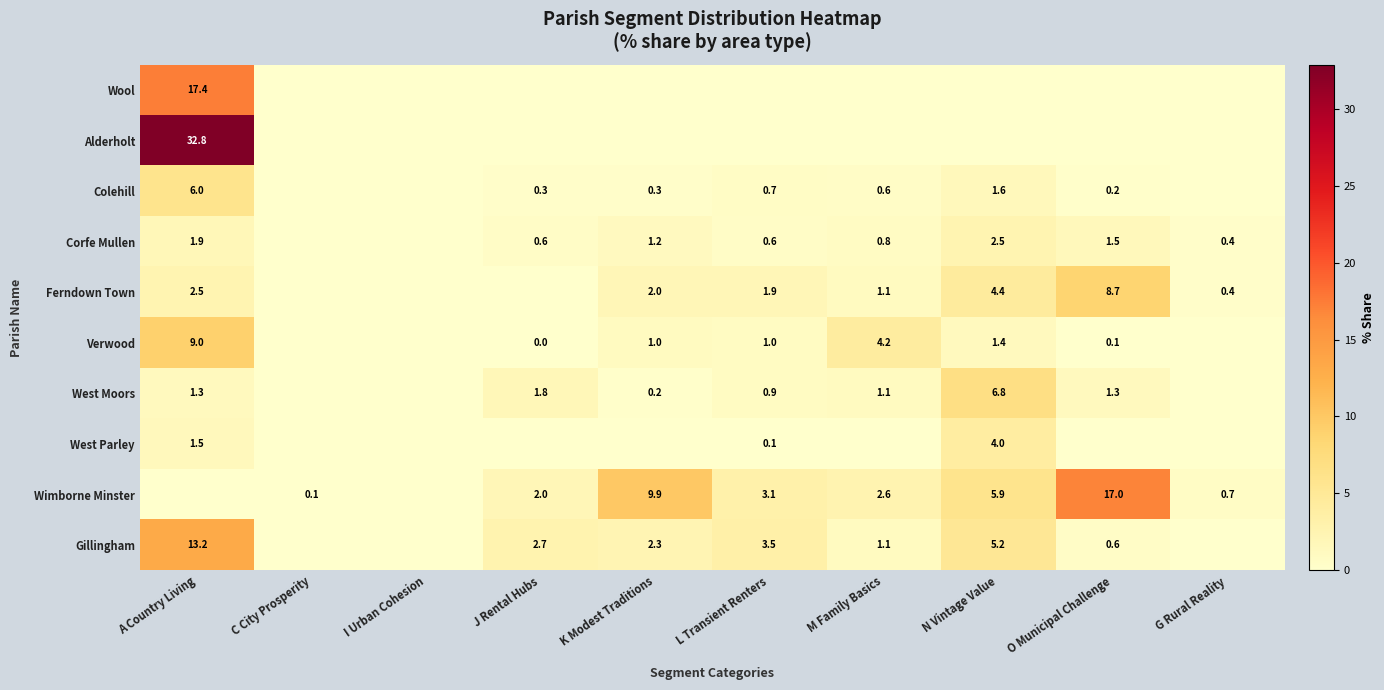

Count the number of data series in this chart.

10